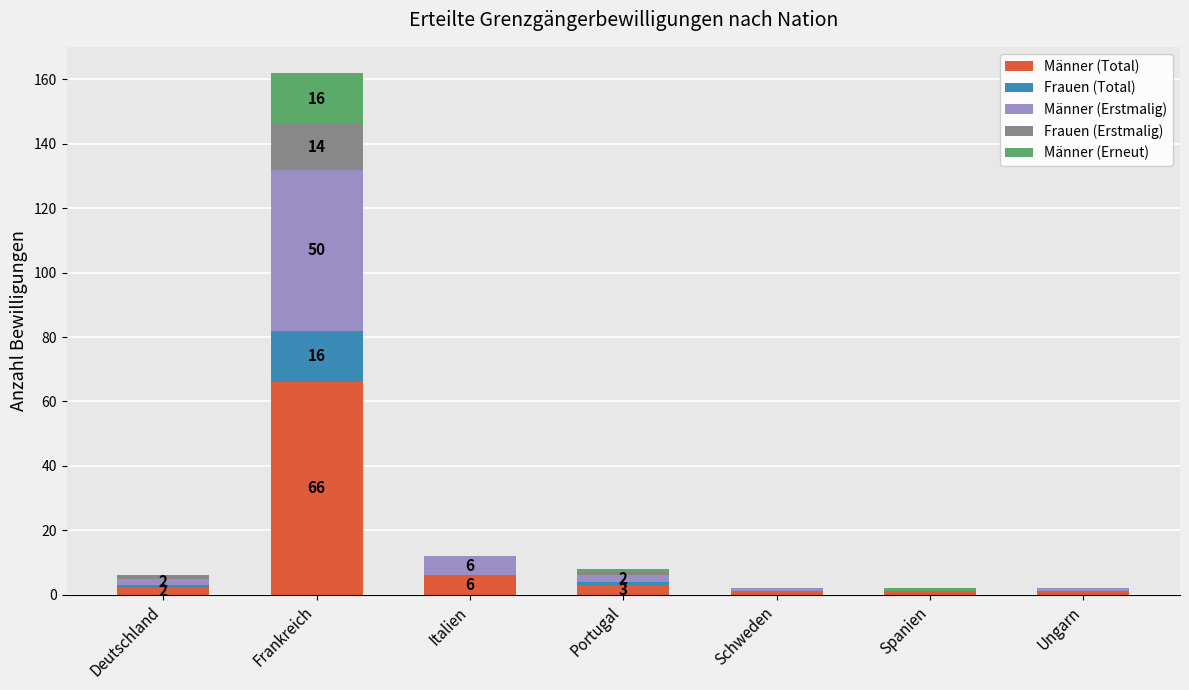

At which category is the sum across all series the highest?

Frankreich